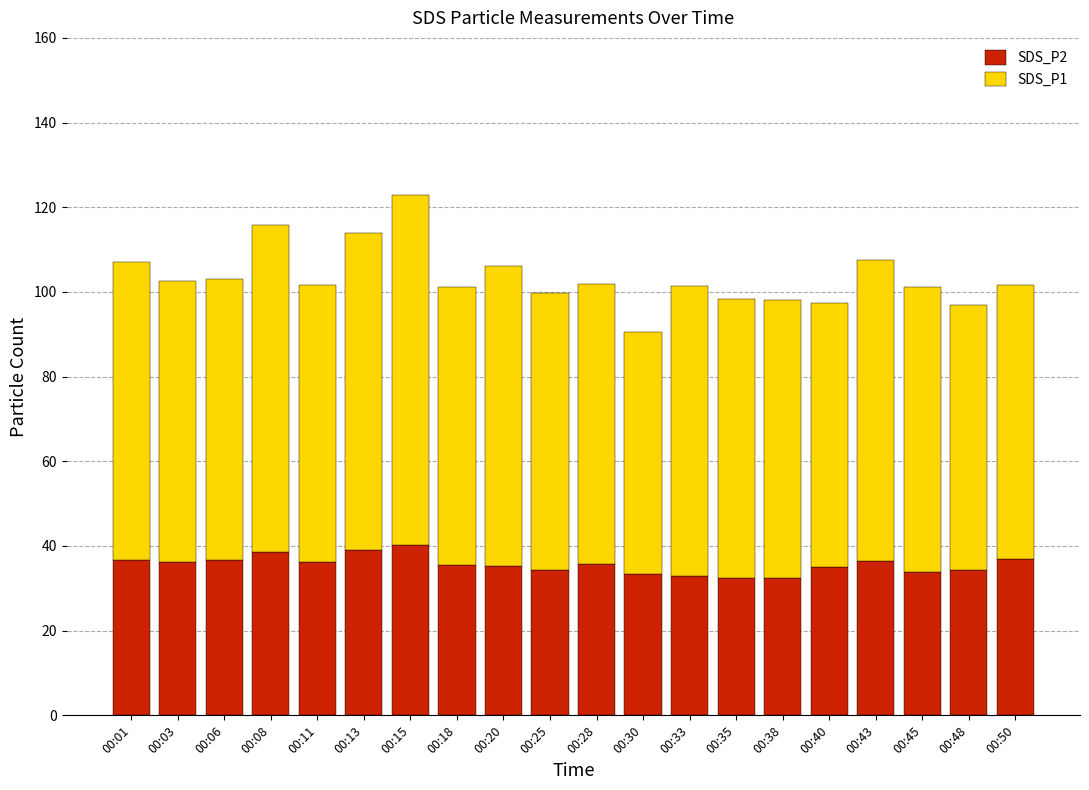

How many bars are there in total?

20